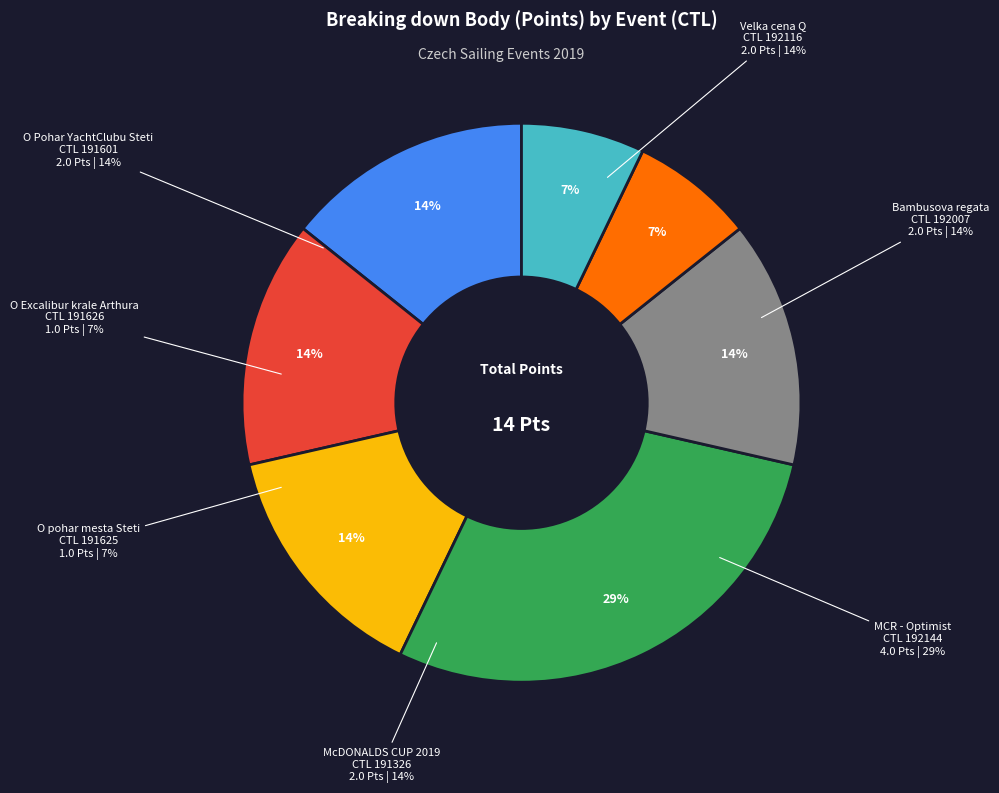

What is the ratio of the value at 191326 to the value at 192007?

1.0